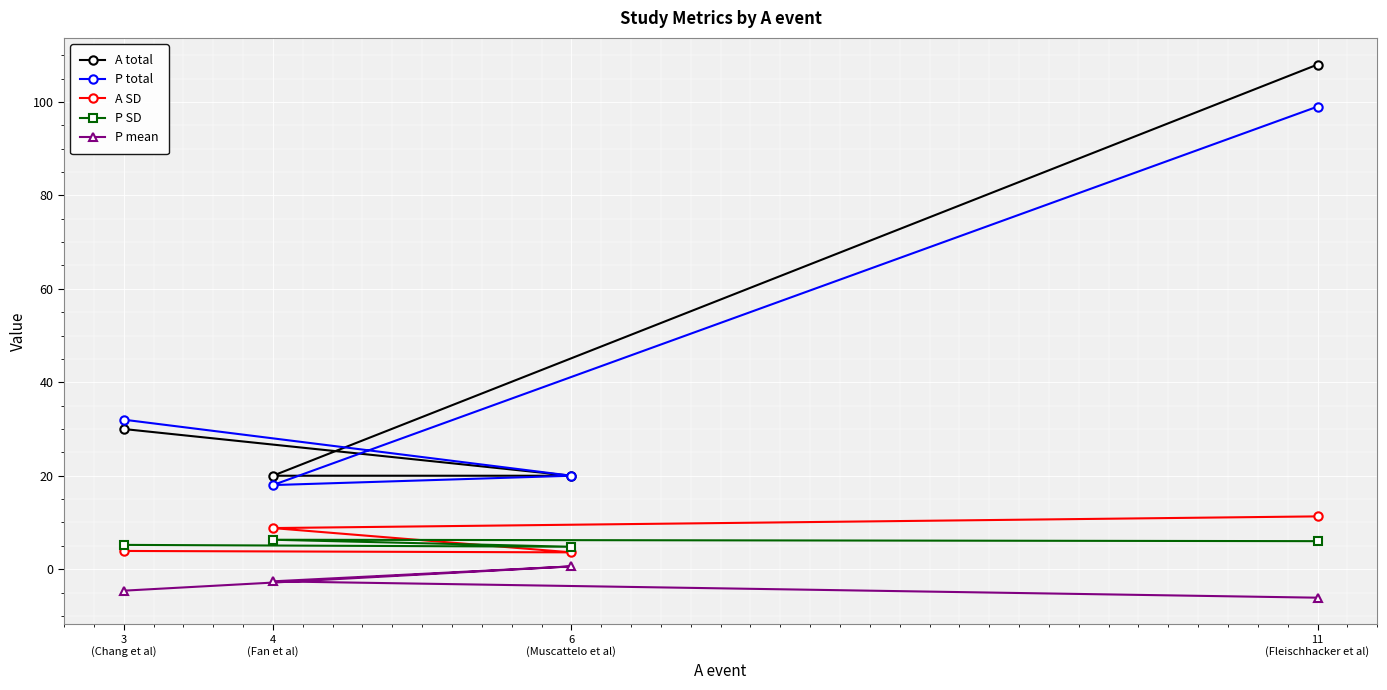

Where is P total nearest to the value 58?

3
(Chang et al)